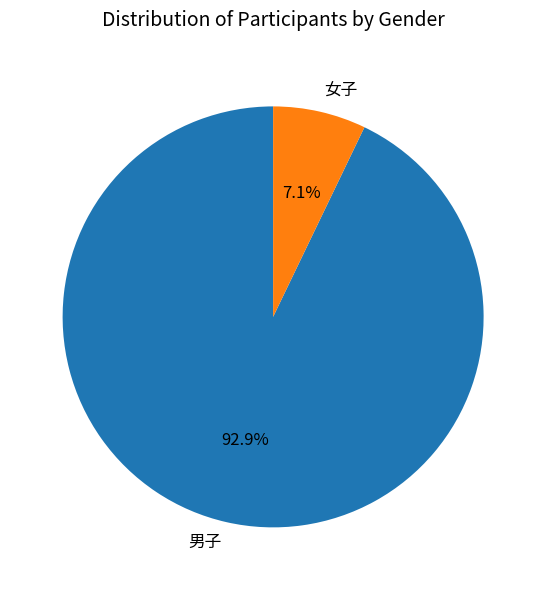

To the nearest percent, what portion does 男子 represent?

93%